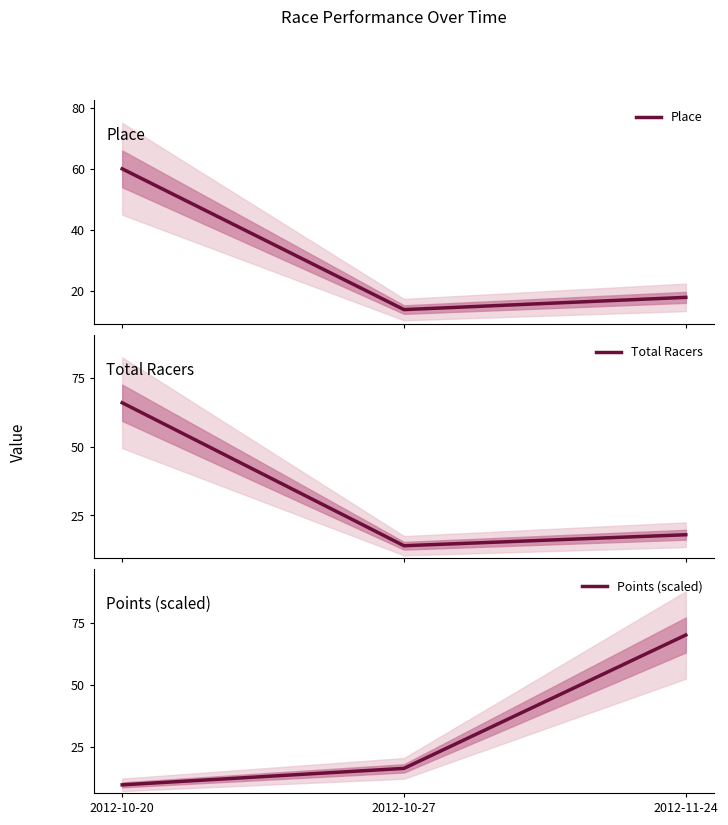

At which label does Total Racers reach its peak?

2012-10-20